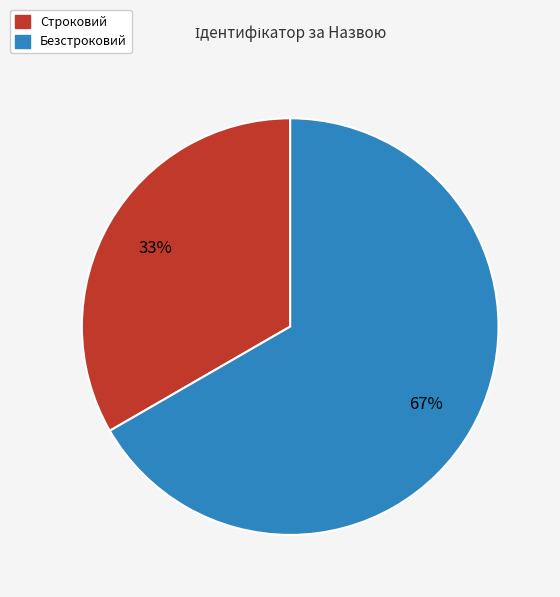

Which category accounts for the majority?

Безстроковий